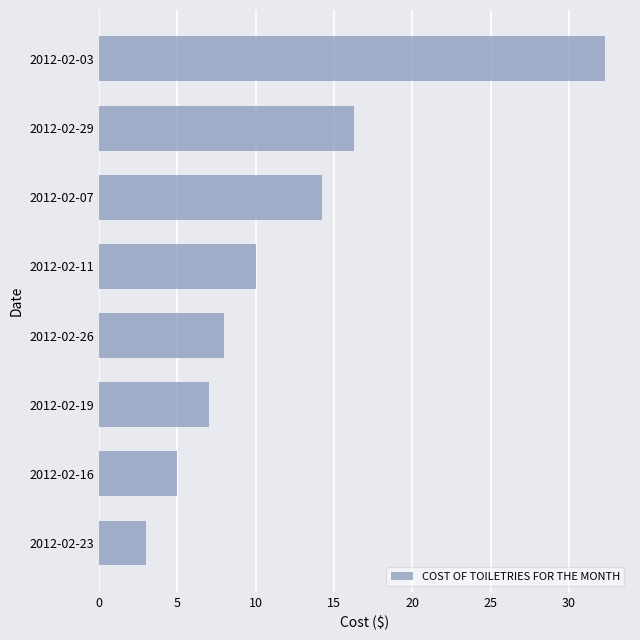

What is the change in value from 2012-02-23 to 2012-02-19?

+4.0